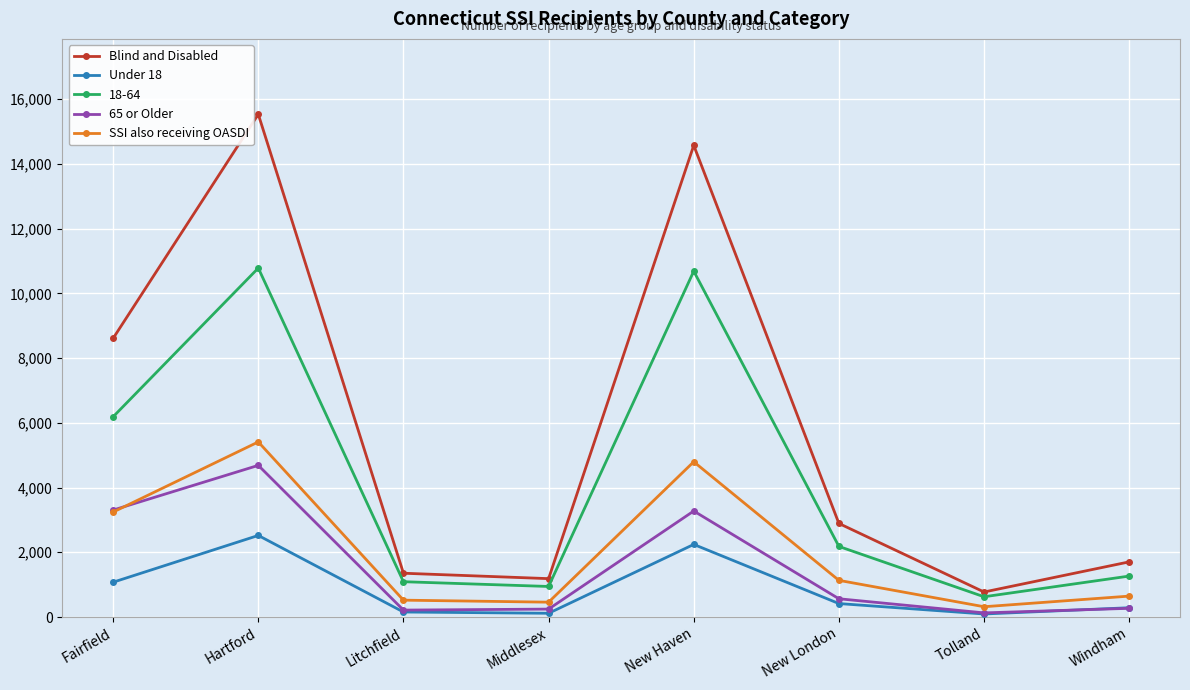

At which category is the sum across all series the highest?

Hartford